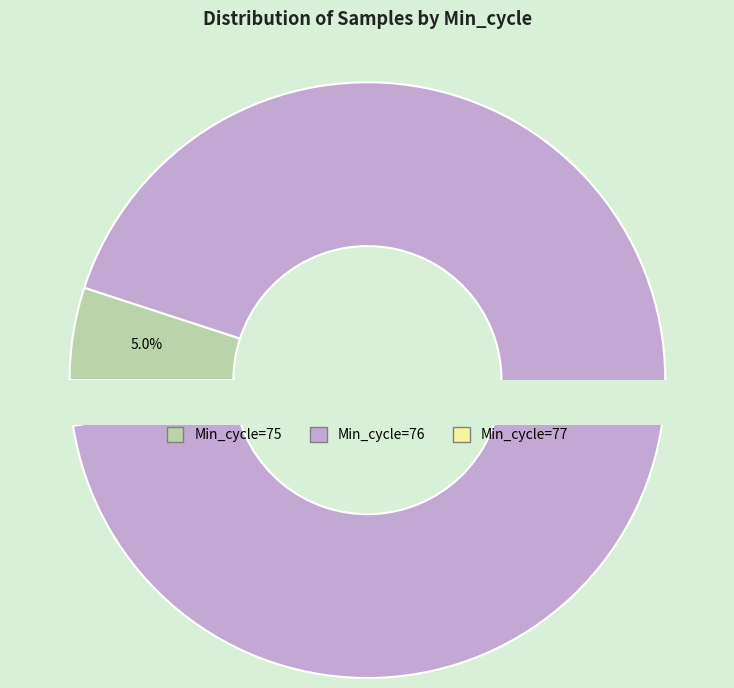

Is it true that 76 is 1% of the pie?

False